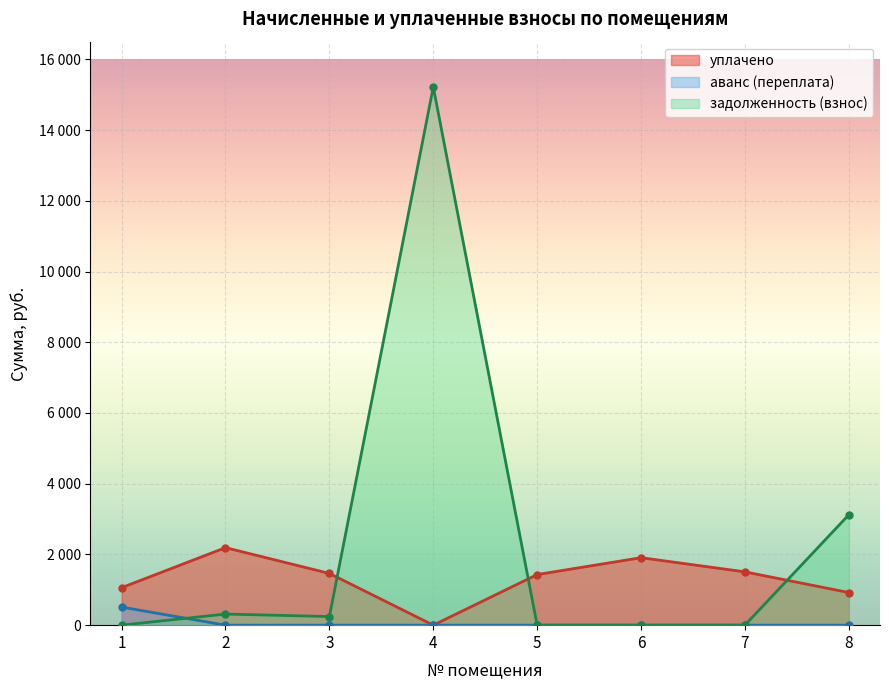

Between 4 and 6, which is larger?

6